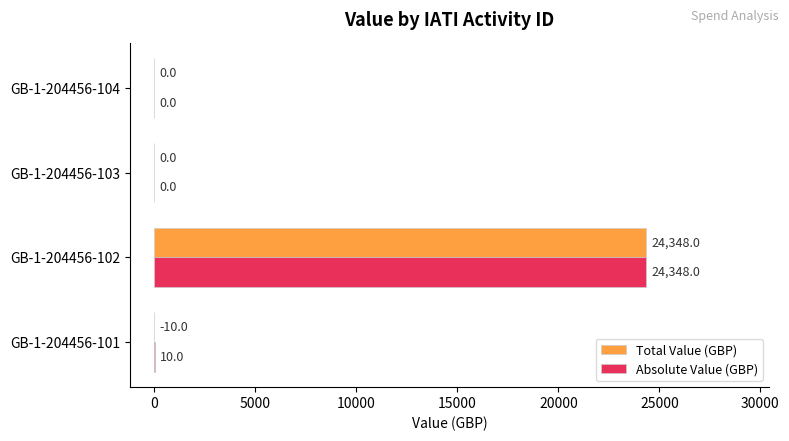

What is the sum of the Total Value (GBP) values at GB-1-204456-102 and GB-1-204456-101?

24338